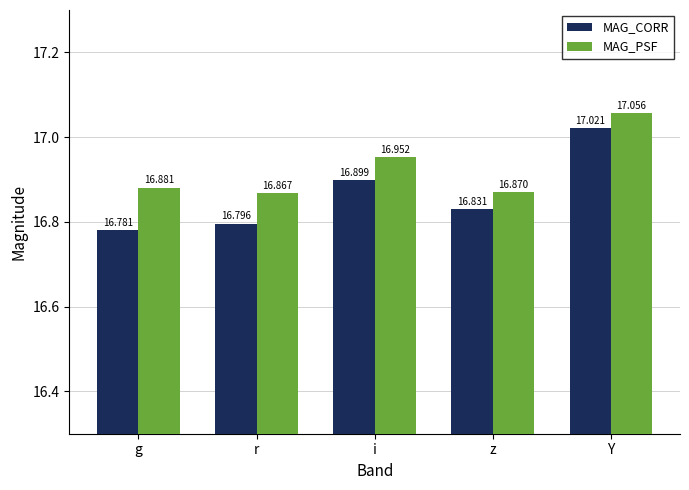

What position from the left is i?

3